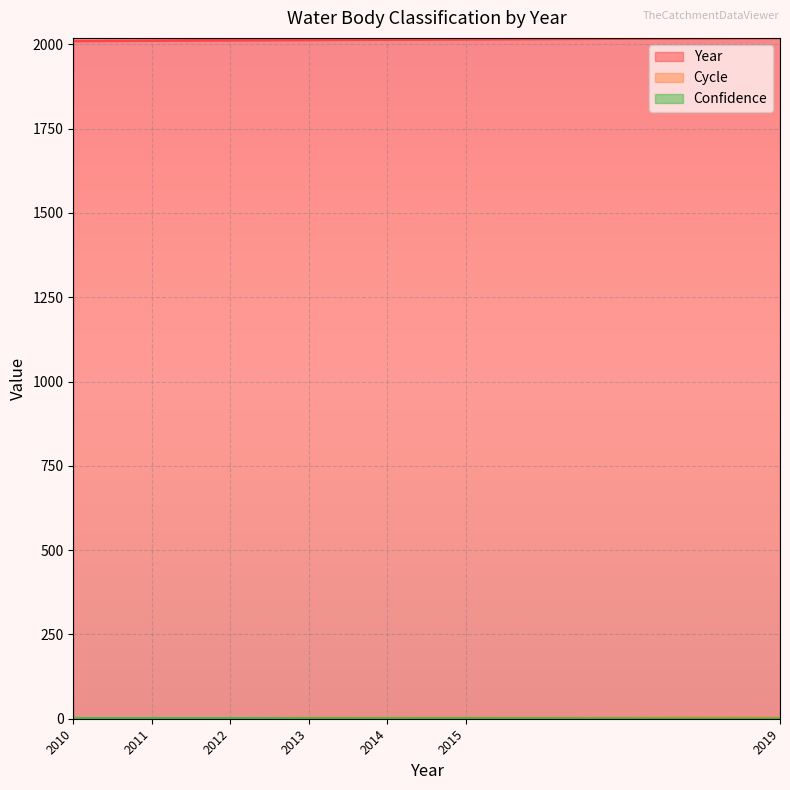

True or false: Confidence has more than 0 interior local peaks.

True